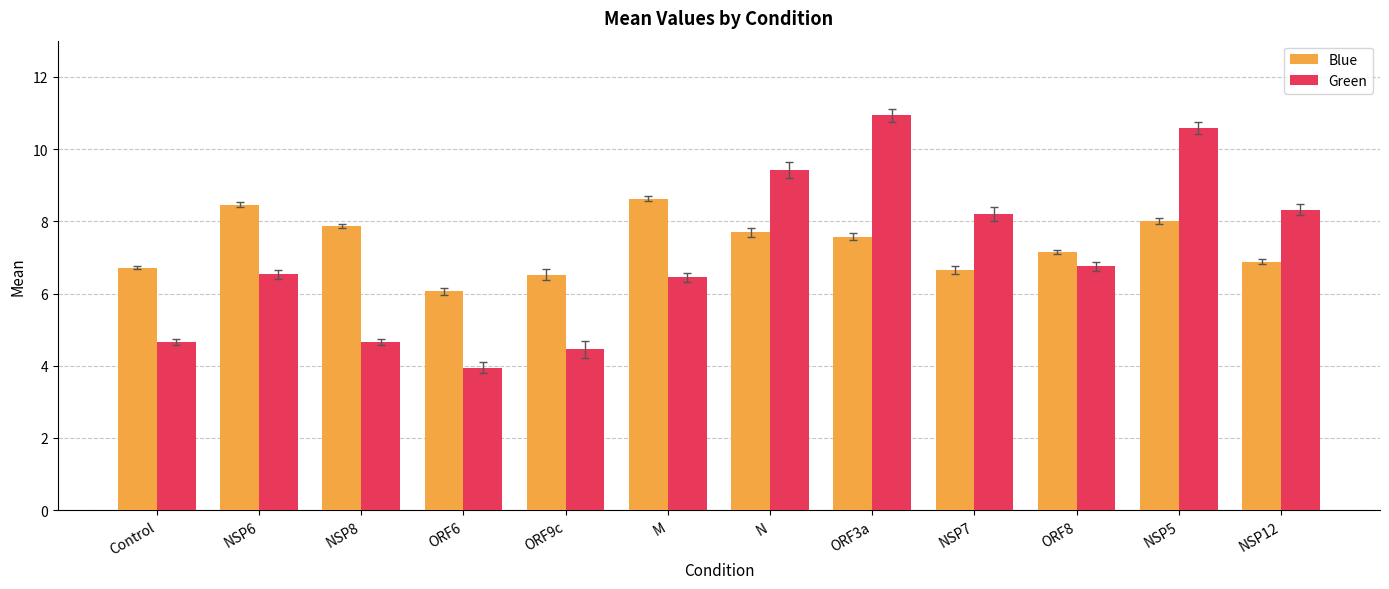

What position from the right is NSP12?

1